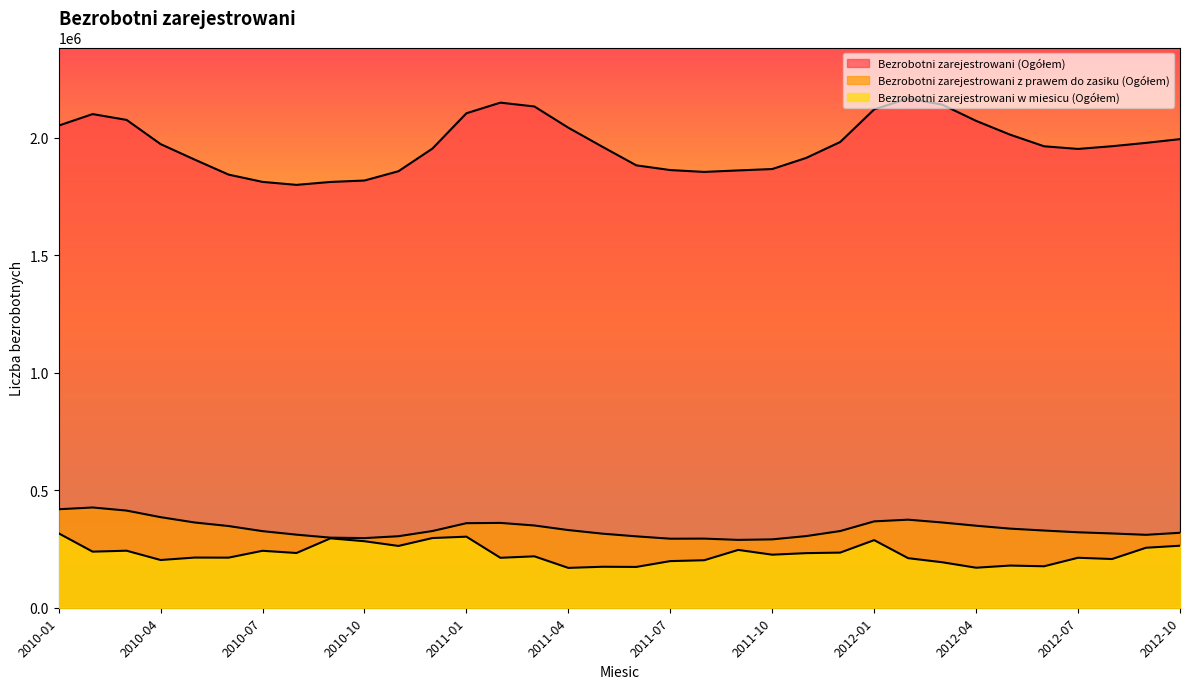

What is the label of the 22nd point from the left?

2011-10